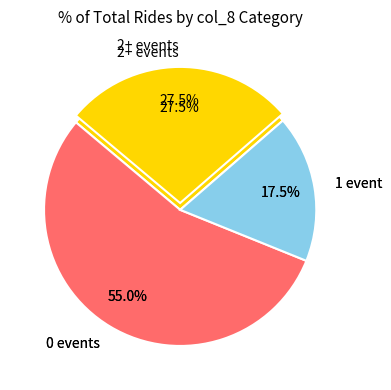

To the nearest percent, what is the average slice percentage?

10%